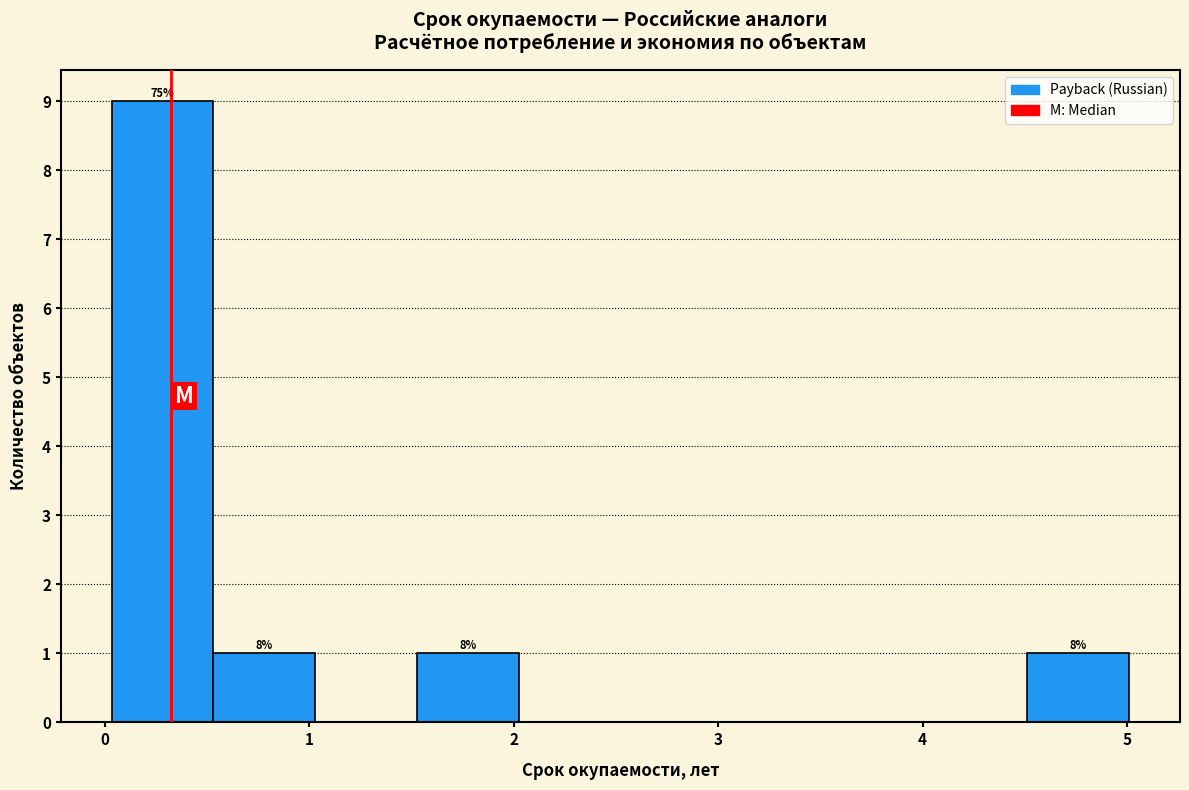

Which range on the x-axis has the tallest bar?

0.0 to 0.5